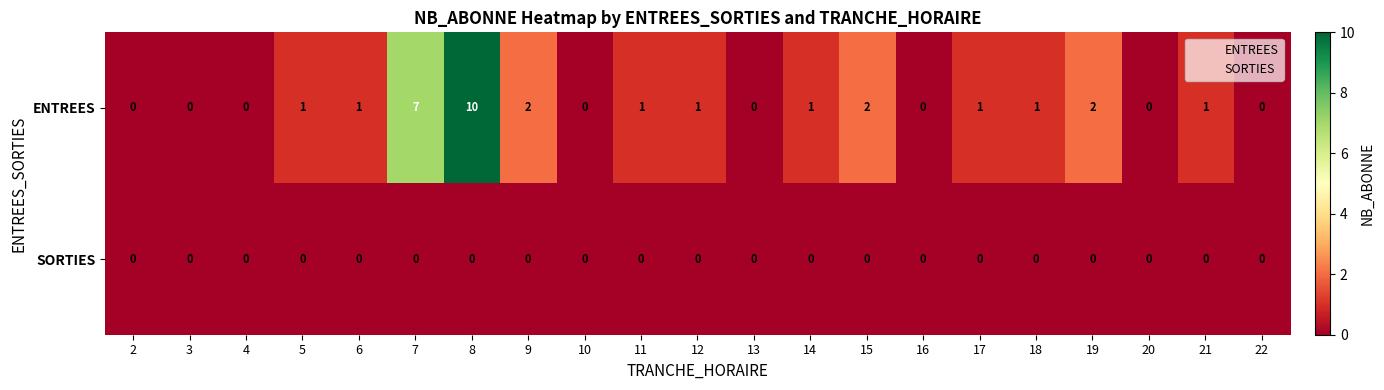

At which label is ENTREES closest to 5?

7